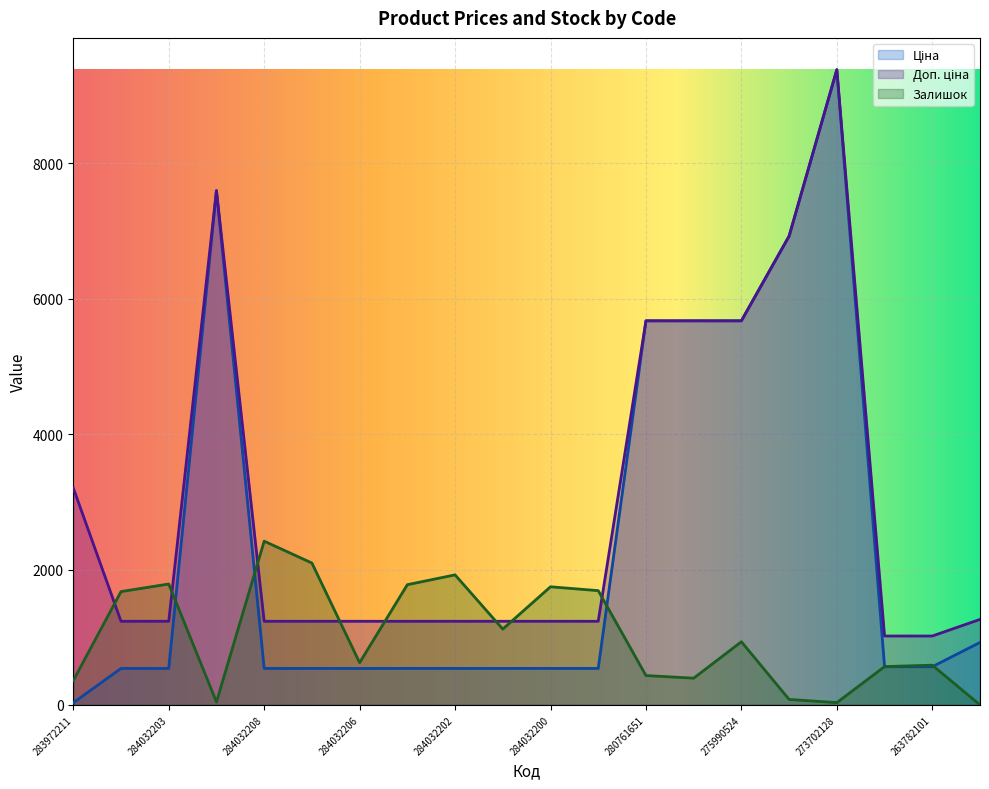

Reading right to left, transcribe all the data shown in this chart.

Ціна: 255241844=923.4	263782101=564.0	263782102=564.0	273702128=9384.0	280941856=6925.7	275990524=5673.8	280761030=5673.8	280761651=5673.8	284032199=539.0	284032200=539.0	284032201=539.0	284032202=539.0	284032205=539.0	284032206=539.0	284032207=539.0	284032208=539.0	284392211=7596.5	284032203=539.0	284032204=539.0	283972211=32.0
Доп. ціна: 255241844=1263.2	263782101=1017.8	263782102=1017.8	273702128=9384.0	280941856=6925.7	275990524=5673.8	280761030=5673.8	280761651=5673.8	284032199=1235.4	284032200=1235.4	284032201=1235.4	284032202=1235.4	284032205=1235.4	284032206=1235.4	284032207=1235.4	284032208=1235.4	284392211=7596.5	284032203=1235.4	284032204=1235.4	283972211=3205.0
Залишок: 255241844=0.0	263782101=587.0	263782102=566.0	273702128=34.0	280941856=81.0	275990524=933.0	280761030=395.0	280761651=434.0	284032199=1688.0	284032200=1745.0	284032201=1120.0	284032202=1921.0	284032205=1776.0	284032206=624.0	284032207=2096.0	284032208=2419.0	284392211=43.0	284032203=1786.0	284032204=1674.0	283972211=360.0